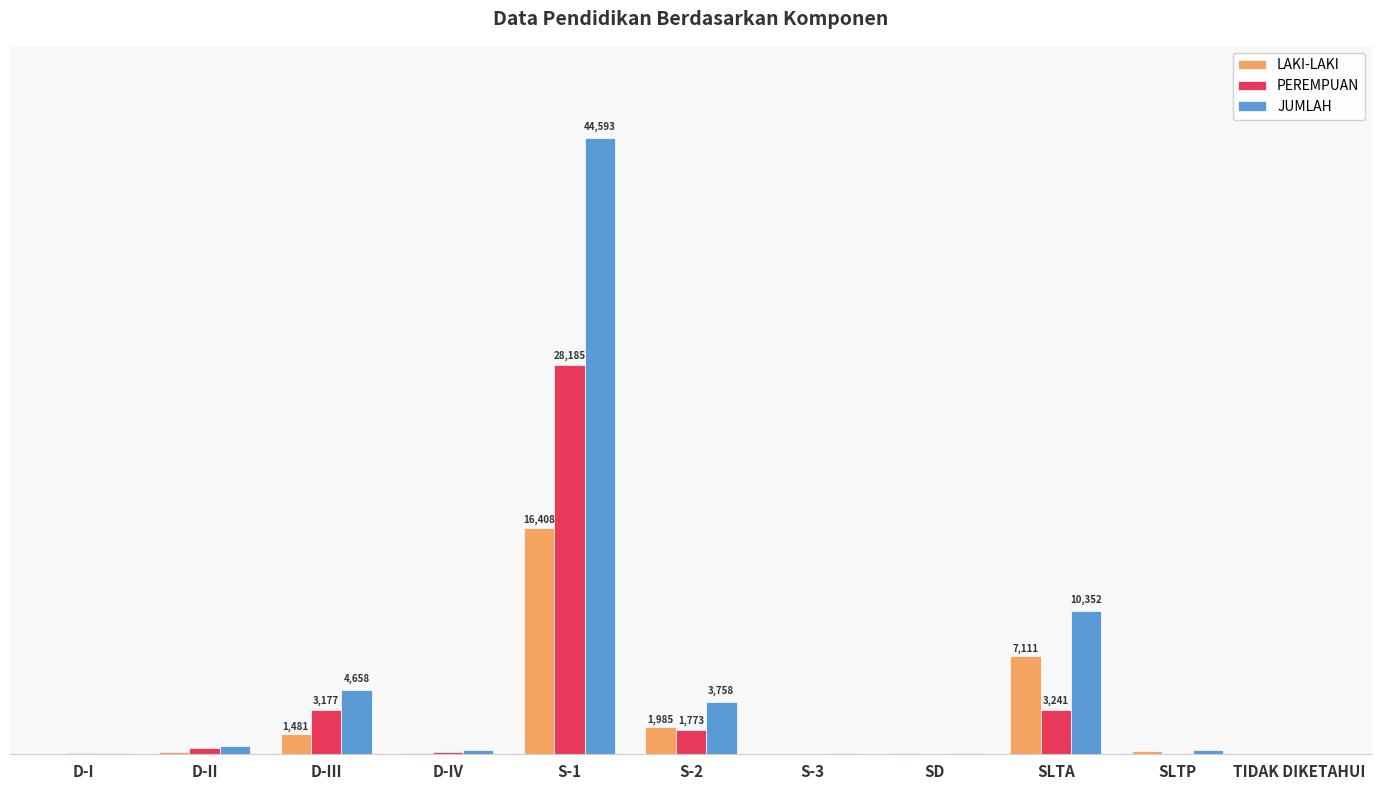

Reading left to right, what are all the values shown in this chart?

LAKI-LAKI: 25	132	1481	127	16408	1985	44	103	7111	268	10
PEREMPUAN: 71	481	3177	153	28185	1773	25	2	3241	18	7
JUMLAH: 96	613	4658	280	44593	3758	69	105	10352	286	17